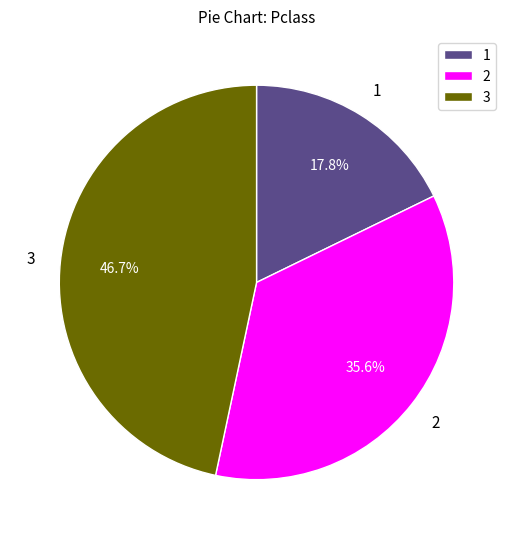

What percentage is NOT represented by 2?

64.4%